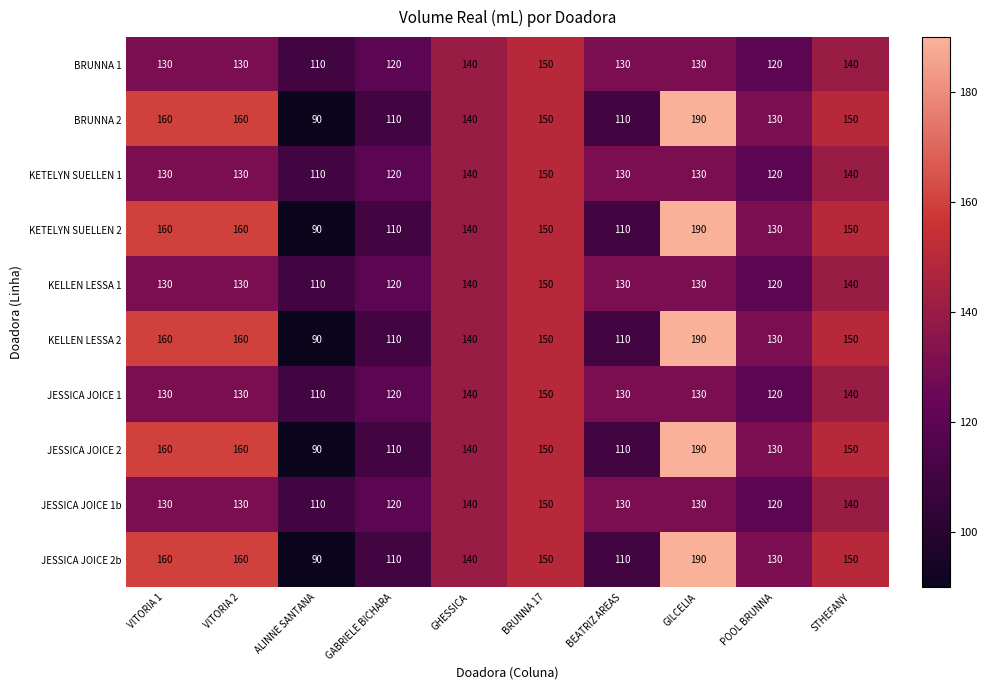

What is the maximum value shown in the chart?

190